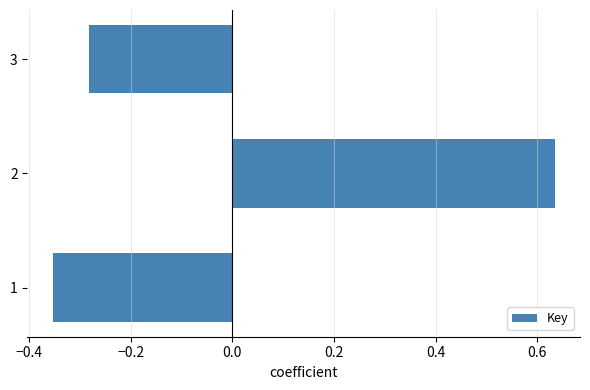

Where is the data nearest to the value 0?

3